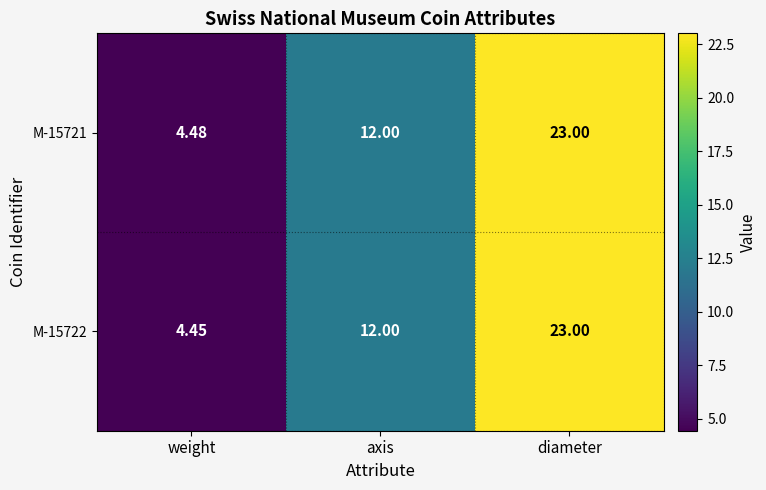

Which series has the largest total across all categories?

M-15721